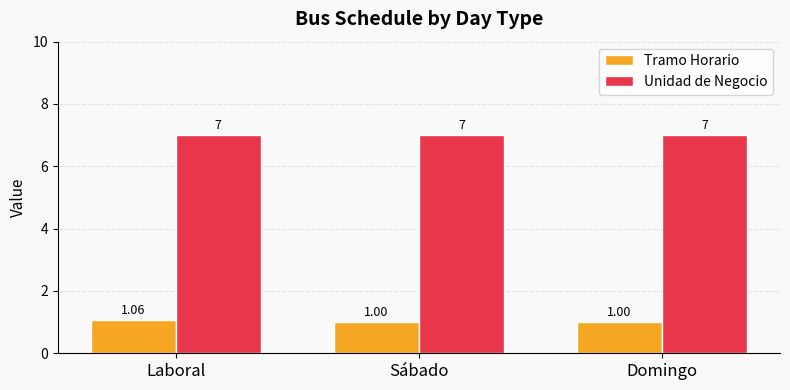

How many bars are there in each group?

2